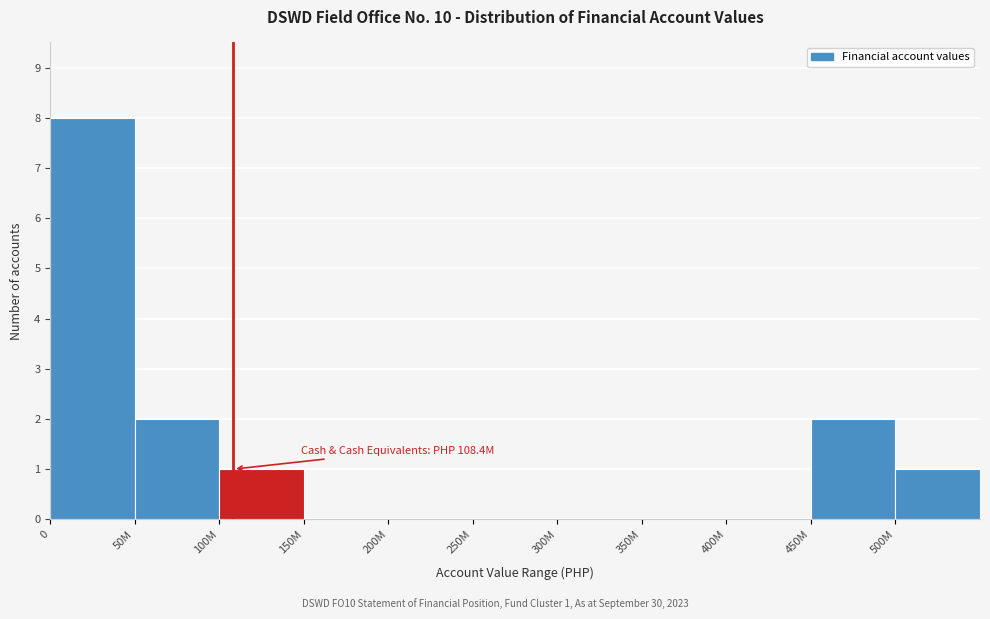

Reading left to right, extract all data points from this chart.

0=8	50M=2	100M=1	150M=0	200M=0	250M=0	300M=0	350M=0	400M=0	450M=2	500M=1